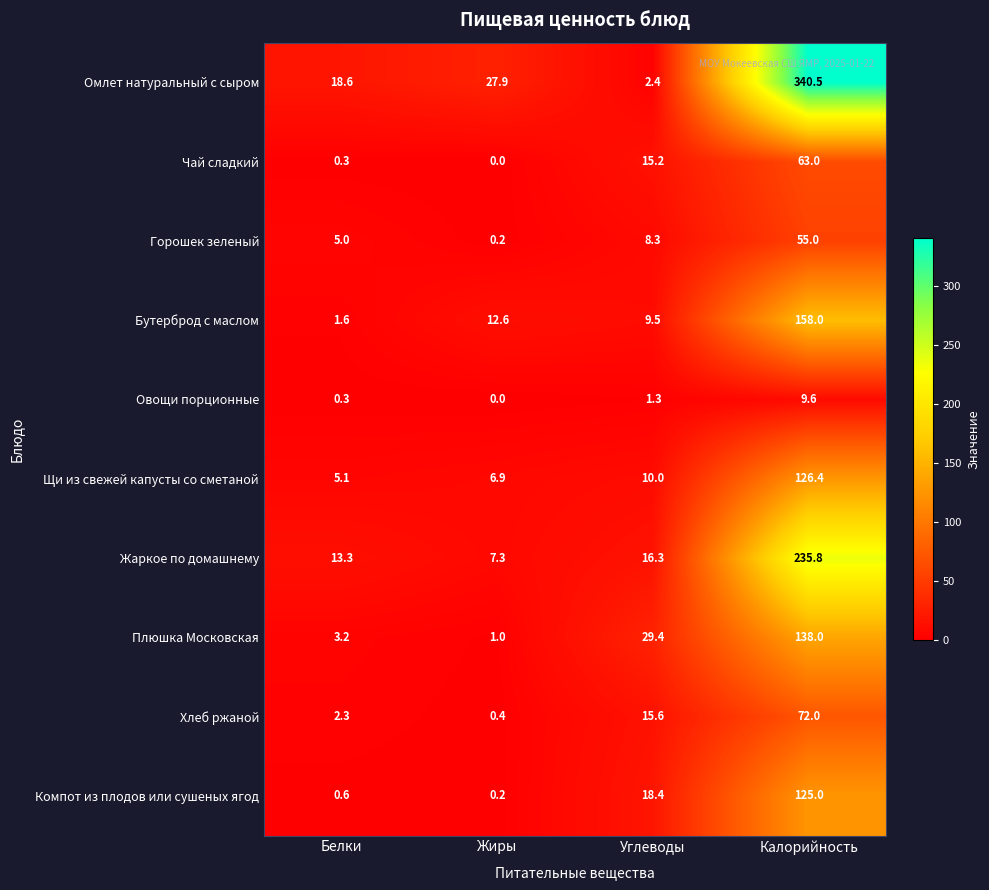

Is it true that Горошек зеленый equals 55.0 at Калорийность?

True